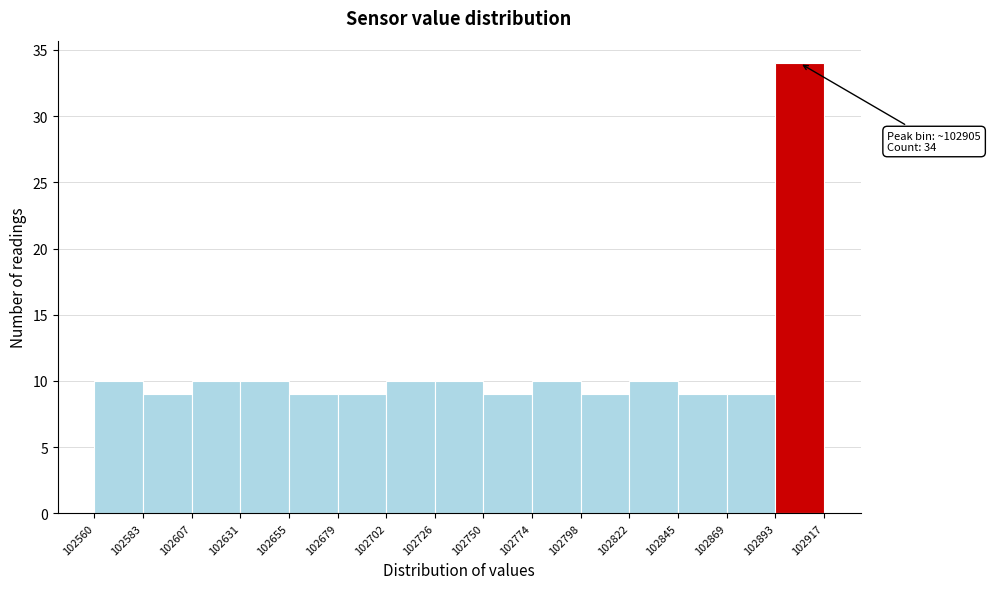

Which range on the x-axis has the tallest bar?

102893 to 102917